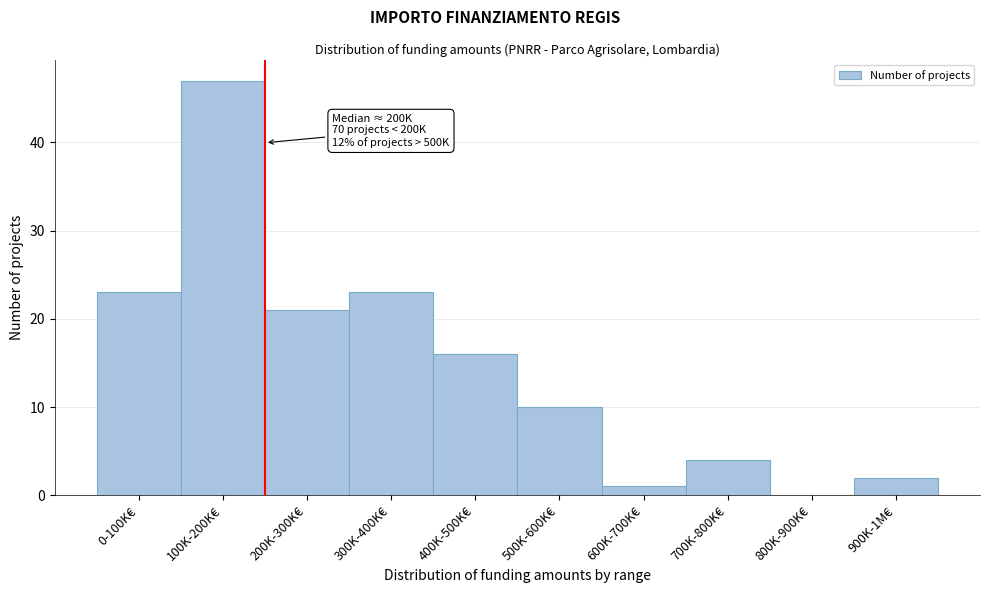

Reading right to left, transcribe all the data shown in this chart.

900K-1M€=2	800K-900K€=0	700K-800K€=4	600K-700K€=1	500K-600K€=10	400K-500K€=16	300K-400K€=23	200K-300K€=21	100K-200K€=47	0-100K€=23